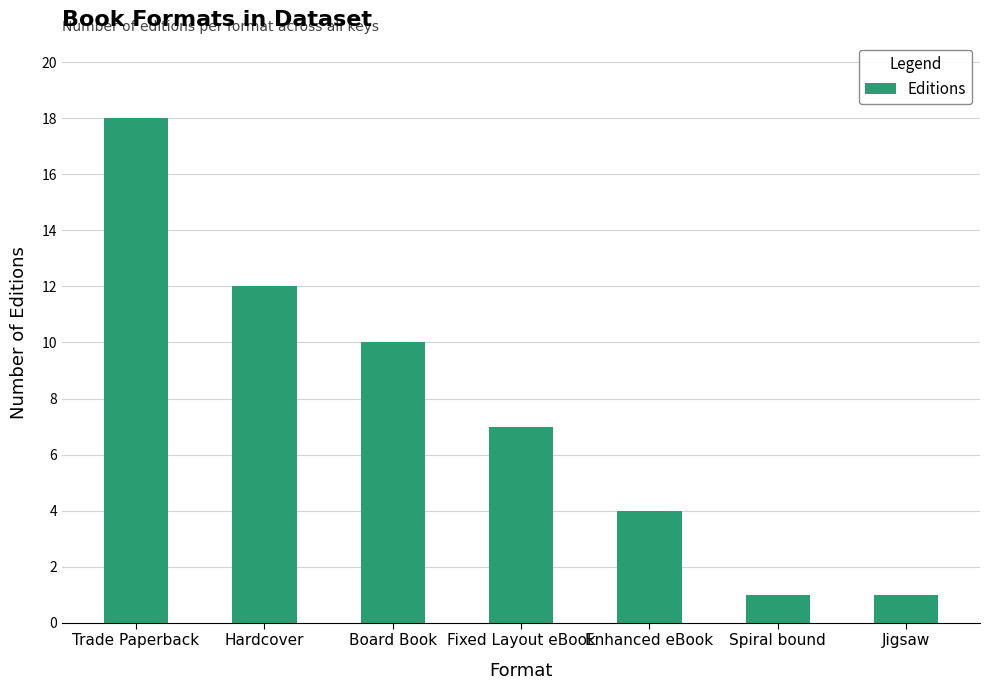

What is the change in value from Hardcover to Board Book?

-2